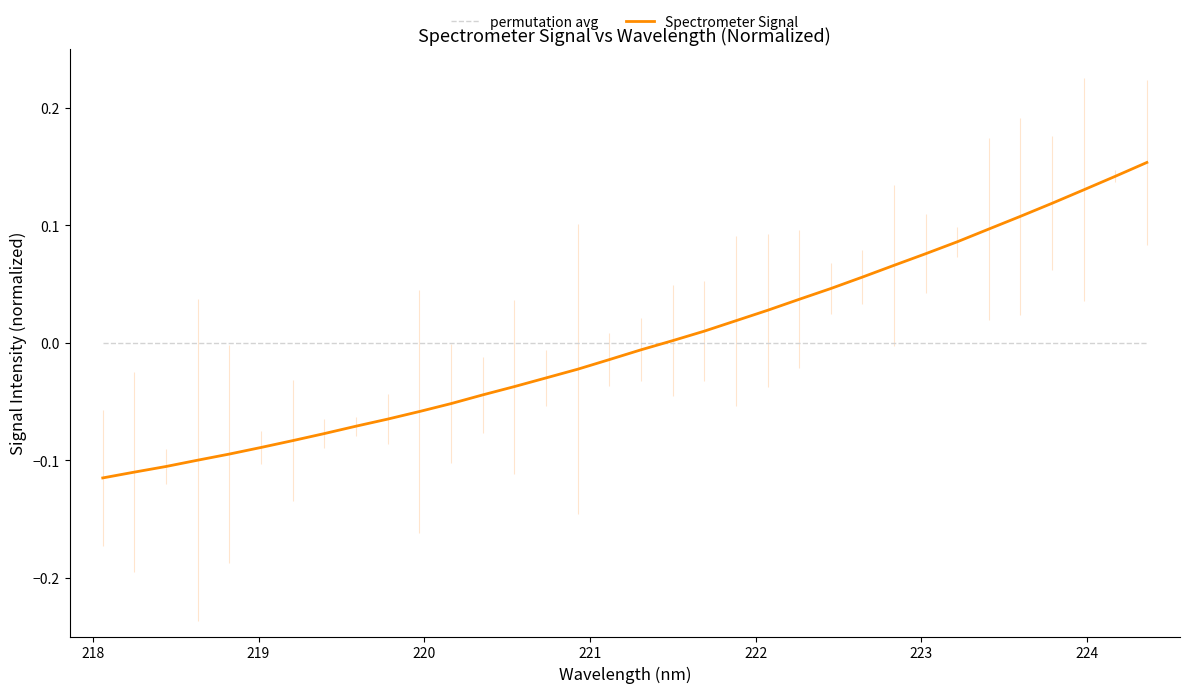

Which series contains the lowest Y value?

Spectrometer Signal